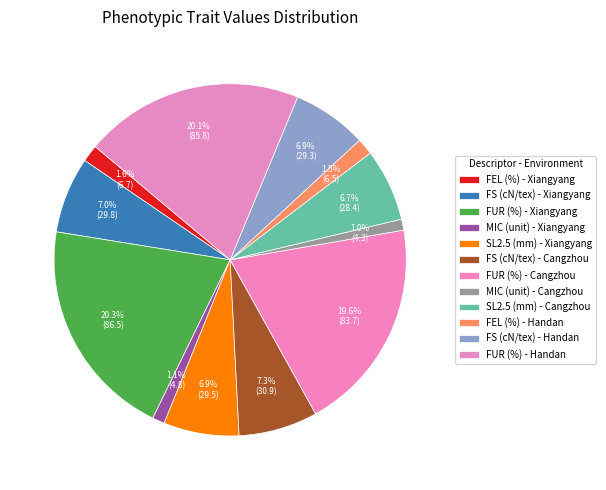

How much of the chart is everything except MIC (unit) - Xiangyang?

98.9%